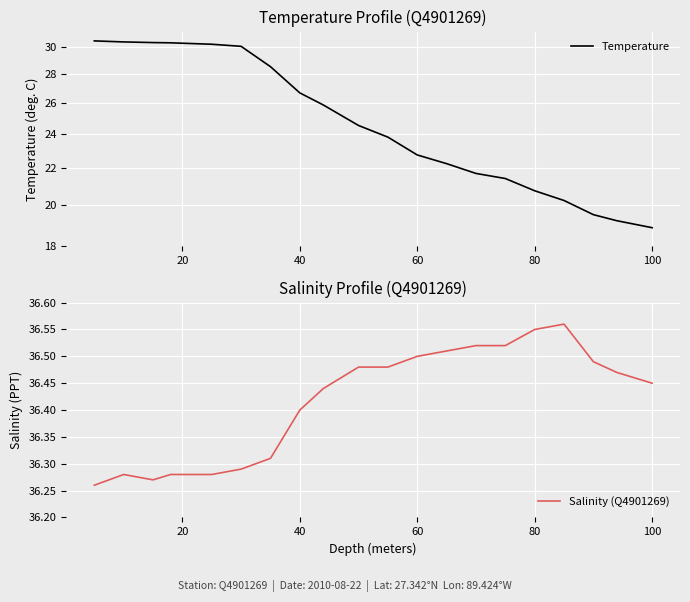

What are all the series names shown in the legend?

Temperature, Salinity (Q4901269)